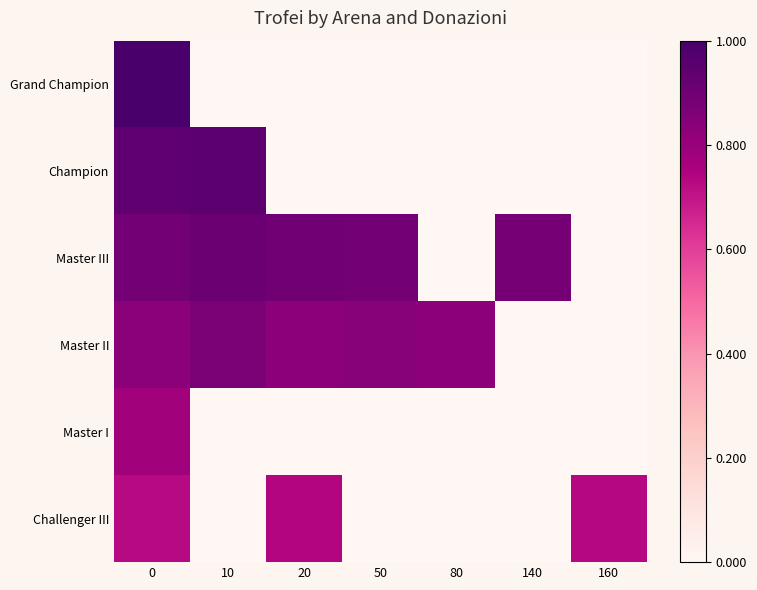

Reading right to left, transcribe all the data shown in this chart.

Grand Champion: 160=0.0	140=0.0	80=0.0	50=0.0	20=0.0	10=0.0	0=1.0
Champion: 160=0.0	140=0.0	80=0.0	50=0.0	20=0.0	10=0.9	0=0.9
Master III: 160=0.0	140=0.9	80=0.0	50=0.9	20=0.9	10=0.9	0=0.9
Master II: 160=0.0	140=0.0	80=0.8	50=0.8	20=0.8	10=0.9	0=0.8
Master I: 160=0.0	140=0.0	80=0.0	50=0.0	20=0.0	10=0.0	0=0.8
Challenger III: 160=0.7	140=0.0	80=0.0	50=0.0	20=0.7	10=0.0	0=0.7